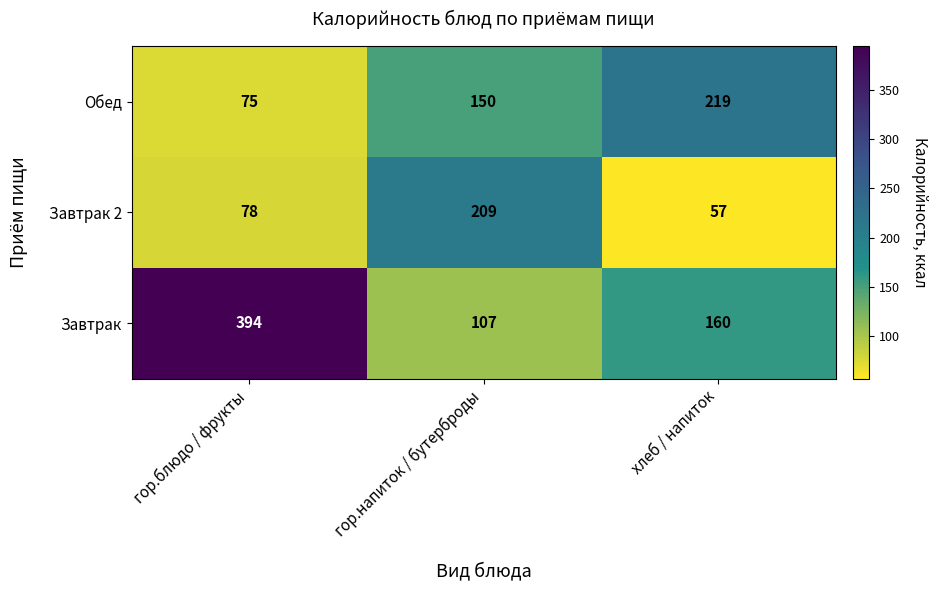

Reading right to left, what are all the values shown in this chart?

Обед: 219	150	75
Завтрак 2: 57	209	78
Завтрак: 160	107	394